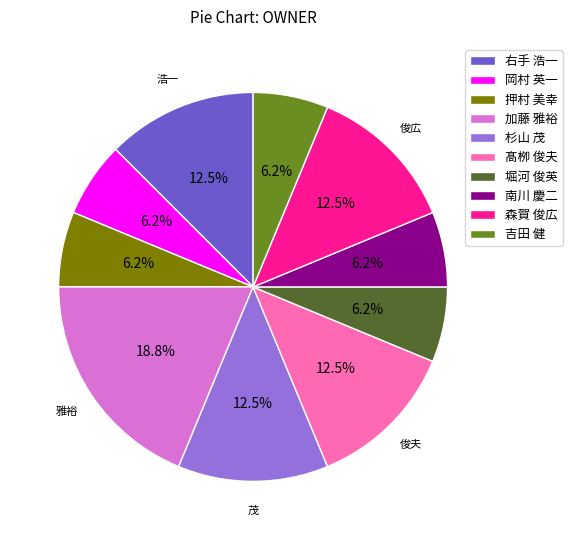

How much of the chart is everything except 森賀 俊広?

87.5%